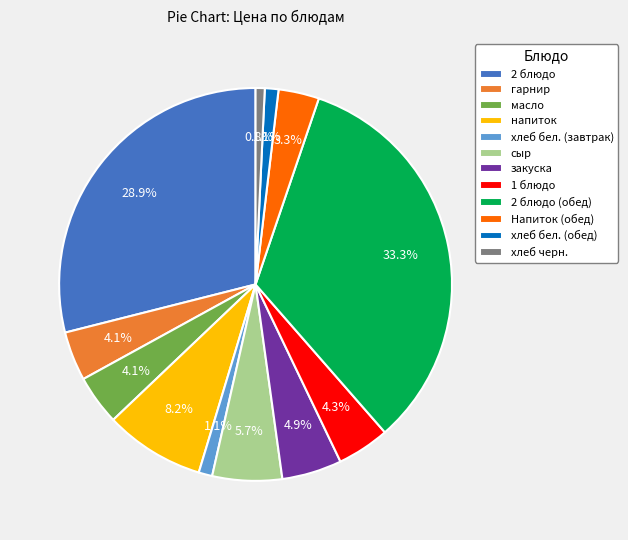

What is the total percentage of масло and 2 блюдо?

33.1%